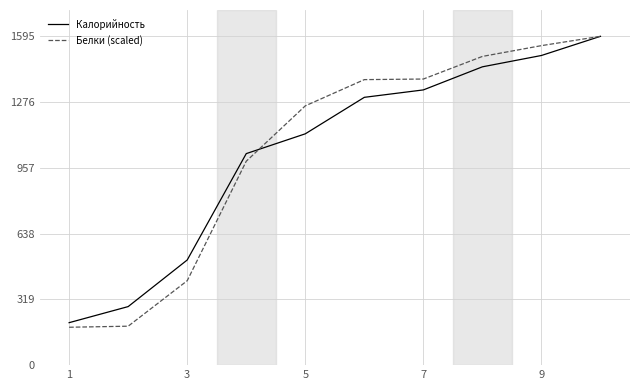

Does the chart have visible grid lines?

Yes